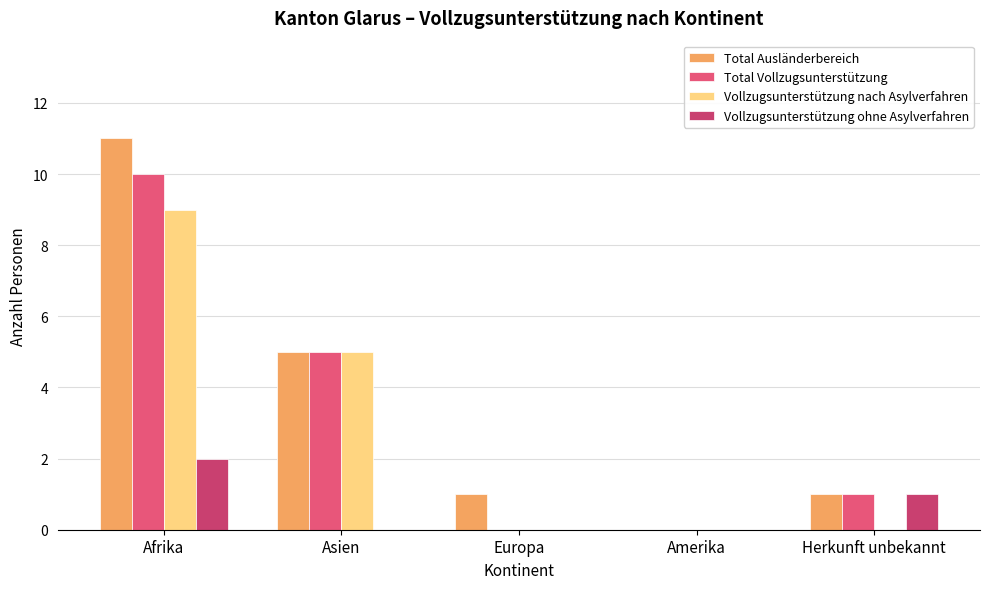

Does the chart contain stacked bars?

No